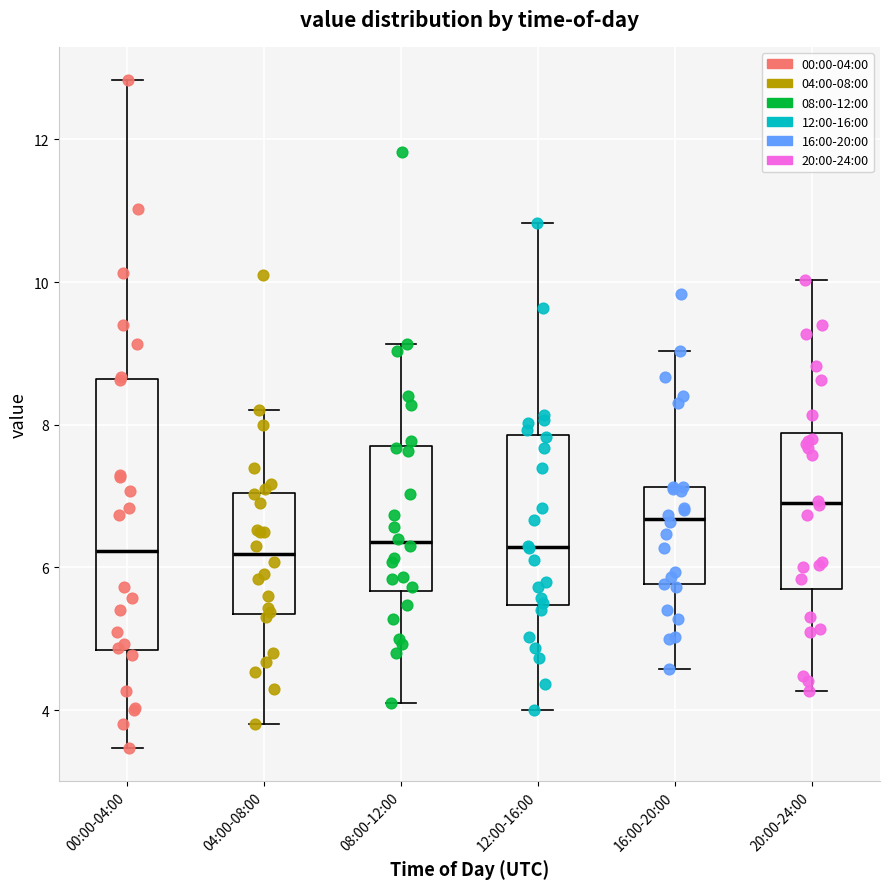

Where is the lower edge of the box for 16:00-20:00 on the y-axis? The values are not printed on the chart, so give them approximately, as read against the axis.

5.8